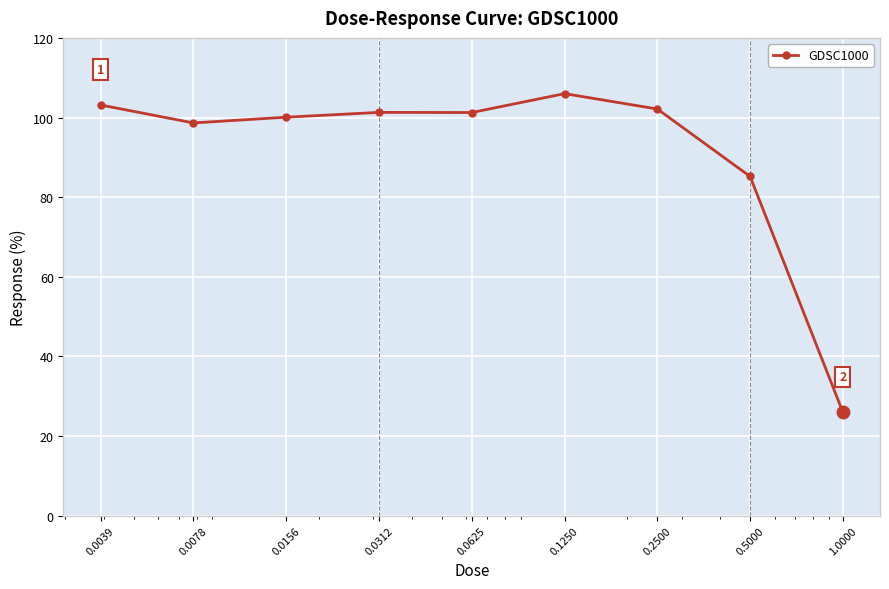

How many data points are less than 101?

4